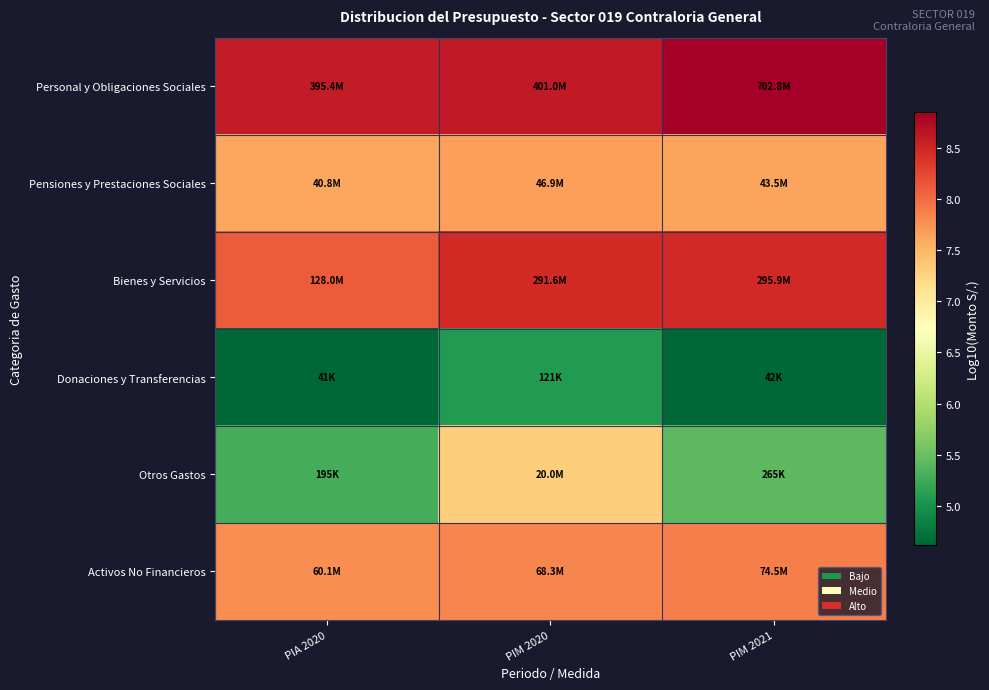

At which category is the sum across all series the highest?

PIM 2020